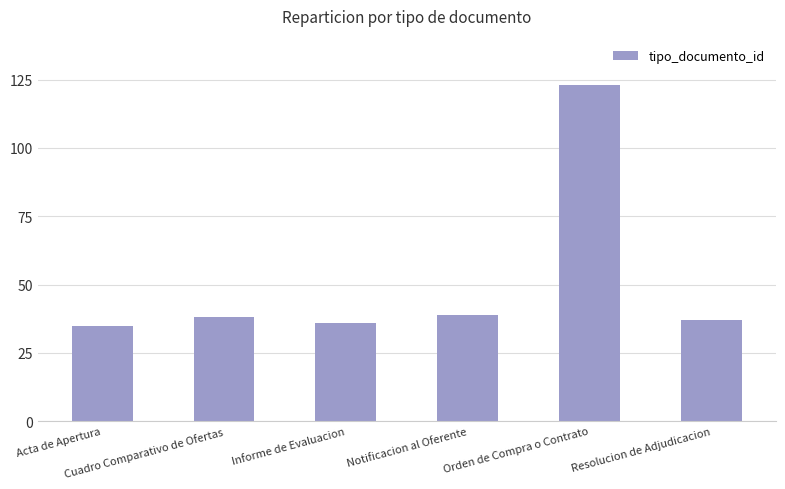

What is the difference between the values at Cuadro Comparativo de Ofertas and Orden de Compra o Contrato?

85